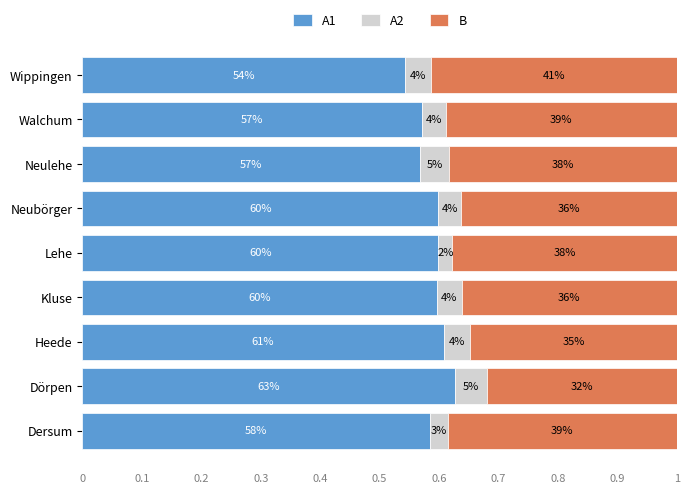

What are all the series names shown in the legend?

A1, A2, B